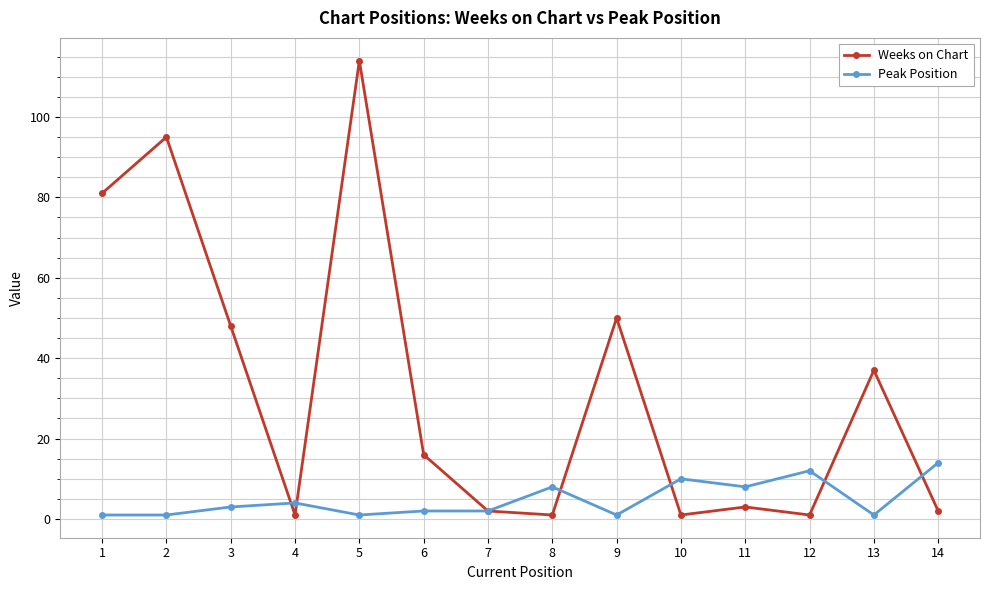

At which category does Peak Position reach its first local peak?

4